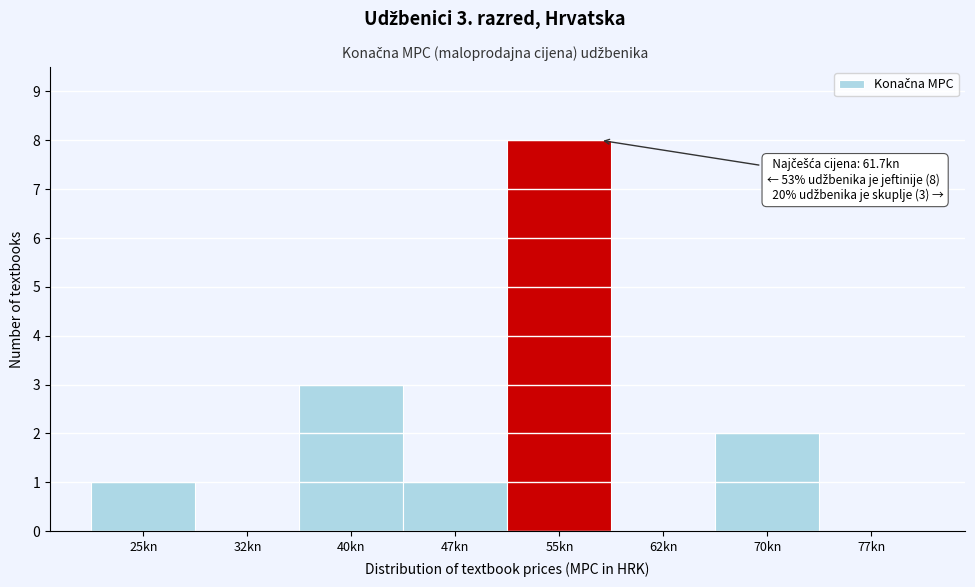

Reading right to left, transcribe all the data shown in this chart.

77kn=0	70kn=2	62kn=0	55kn=8	47kn=1	40kn=3	32kn=0	25kn=1